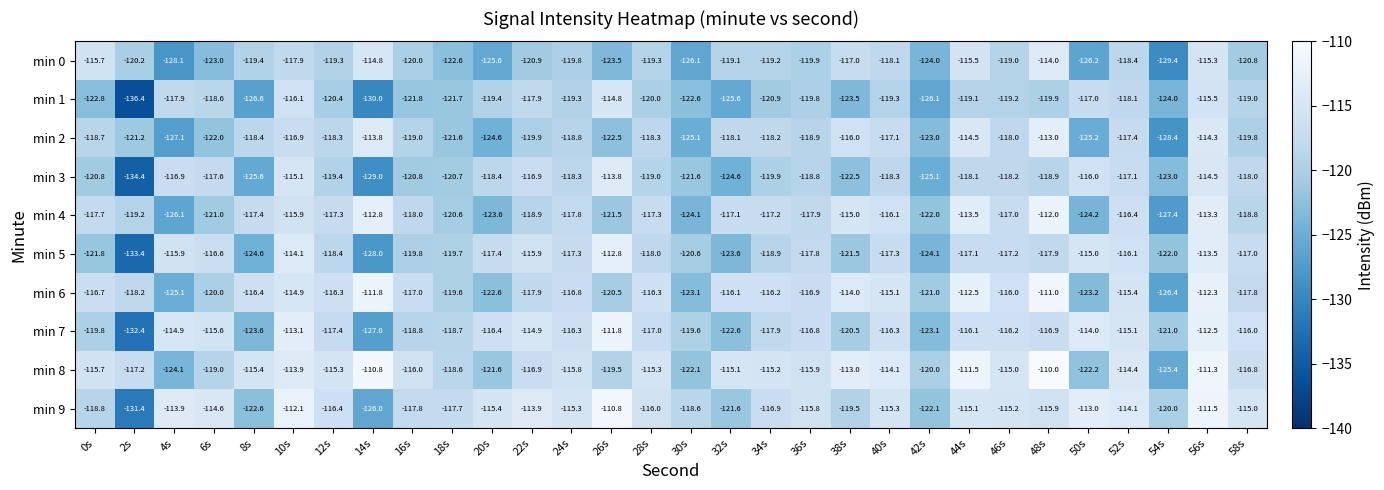

What is the average value of the min 6 series?

-117.6